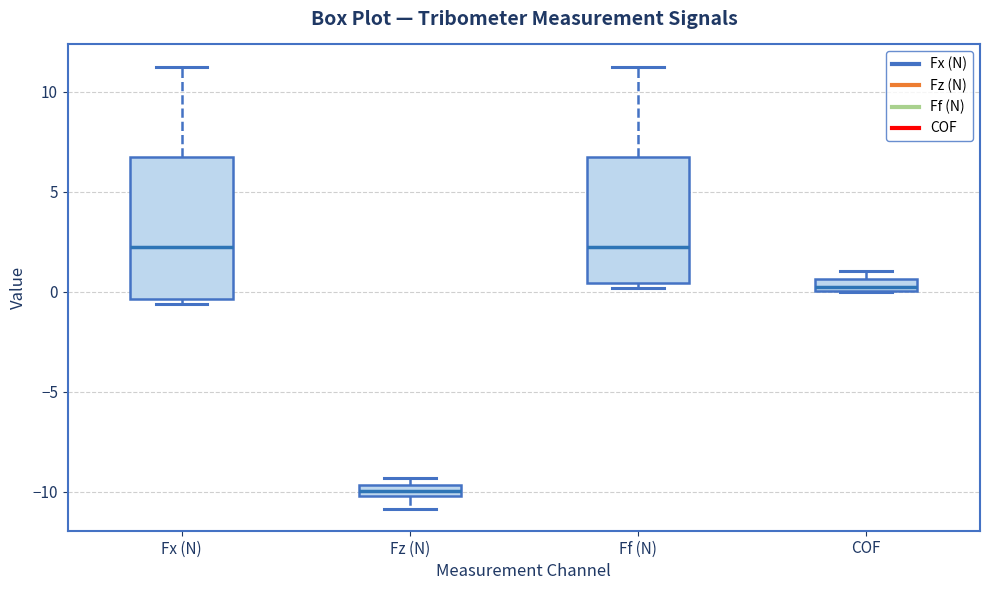

Comparing the boxes themselves (not the whiskers), which one is the tallest?

Fx (N)